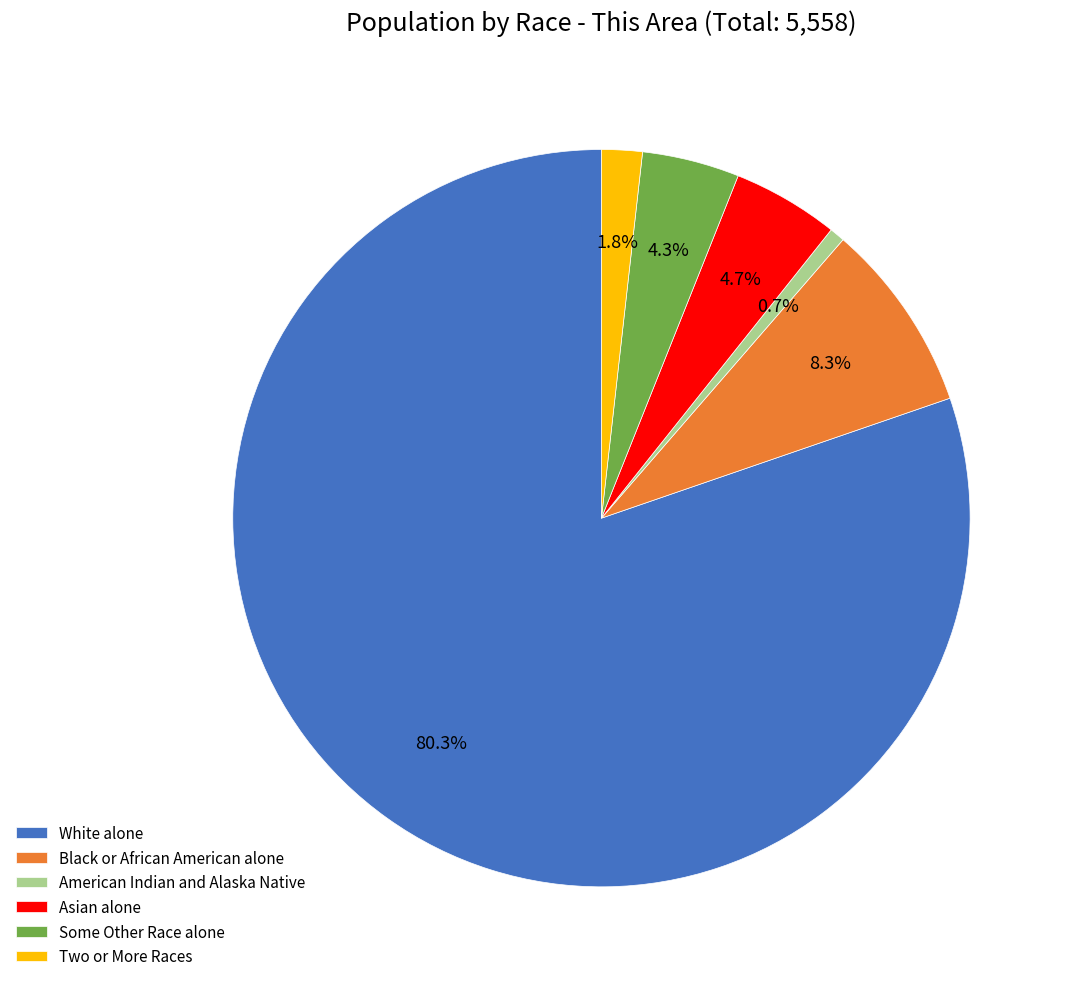

Approximately how many times larger is the value at Black or African American alone compared to American Indian and Alaska Native?

12.5